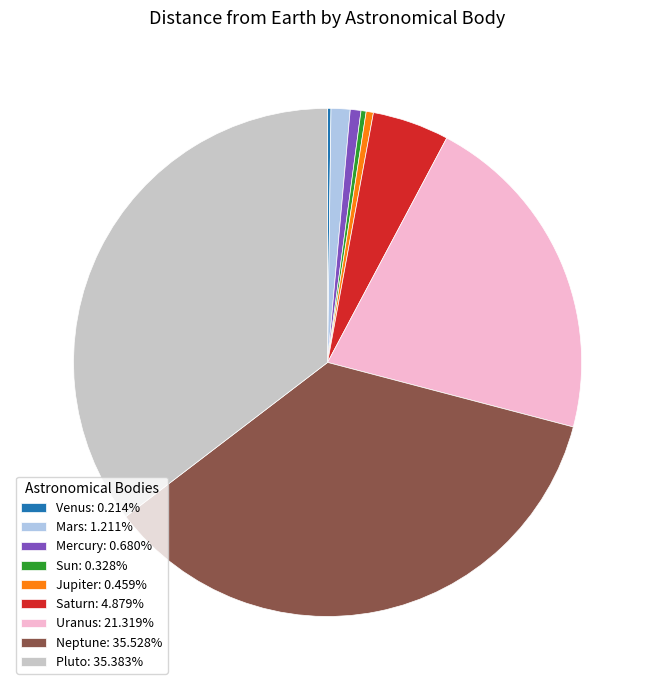

Does Mercury: 0.680% represent more than half of the total?

No